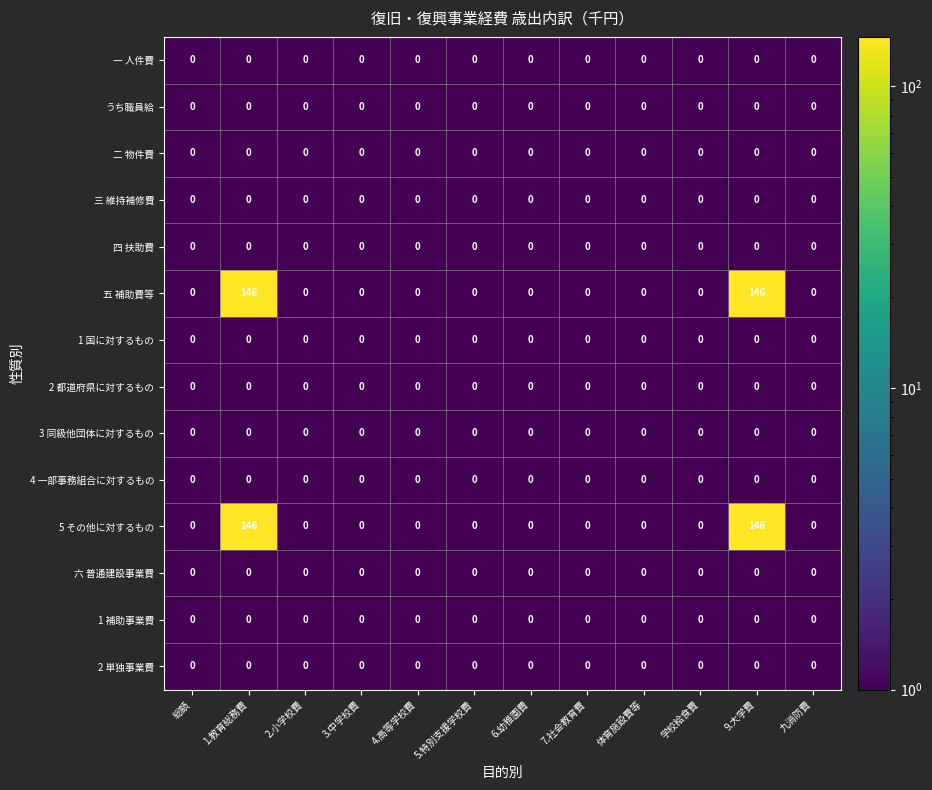

What is the total value across all series at 1.教育総務費?

292